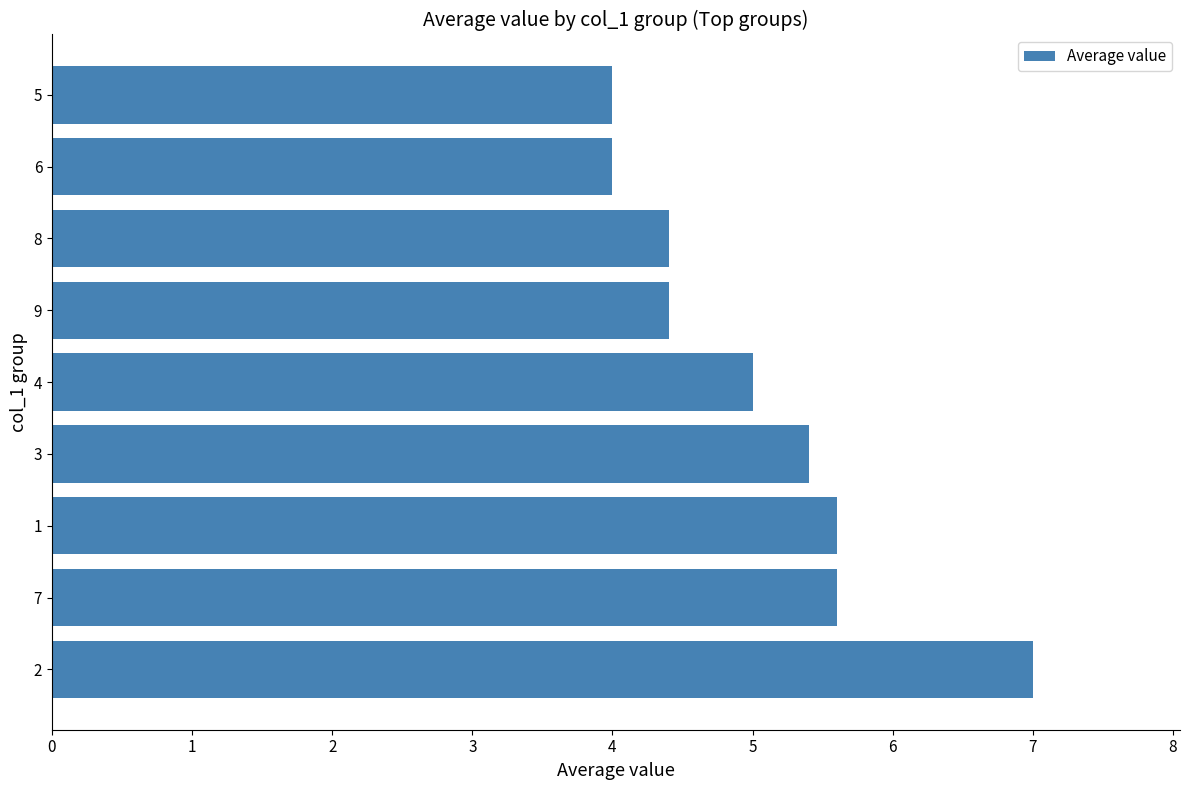

The value at 8 is 1.7. True or false?

False